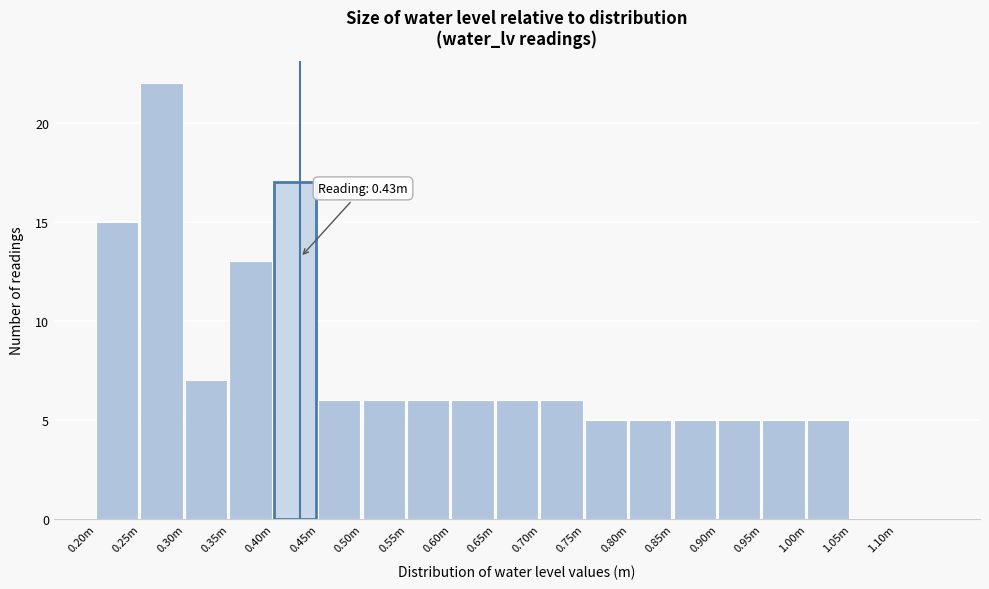

Reading left to right, extract all data points from this chart.

0.20m=15	0.25m=22	0.30m=7	0.35m=13	0.40m=17	0.45m=6	0.50m=6	0.55m=6	0.60m=6	0.65m=6	0.70m=6	0.75m=5	0.80m=5	0.85m=5	0.90m=5	0.95m=5	1.00m=5	1.05m=0	1.10m=0